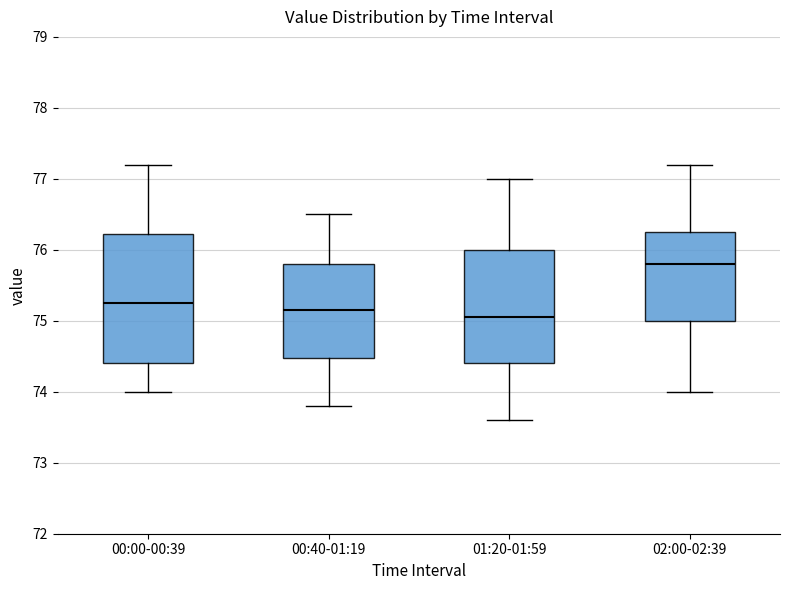

Reading left to right, read every box against the y-axis: the position of its median line, the range the box covers, and the ends of its whiskers. The values are not printed on the chart, so give them approximately, as read against the axis.

00:00-00:39: median 75.3, box 74.4 to 76.2, whiskers 74.0 to 77.2
00:40-01:19: median 75.2, box 74.5 to 75.8, whiskers 73.8 to 76.5
01:20-01:59: median 75.1, box 74.4 to 76.0, whiskers 73.6 to 77.0
02:00-02:39: median 75.8, box 75.0 to 76.3, whiskers 74.0 to 77.2